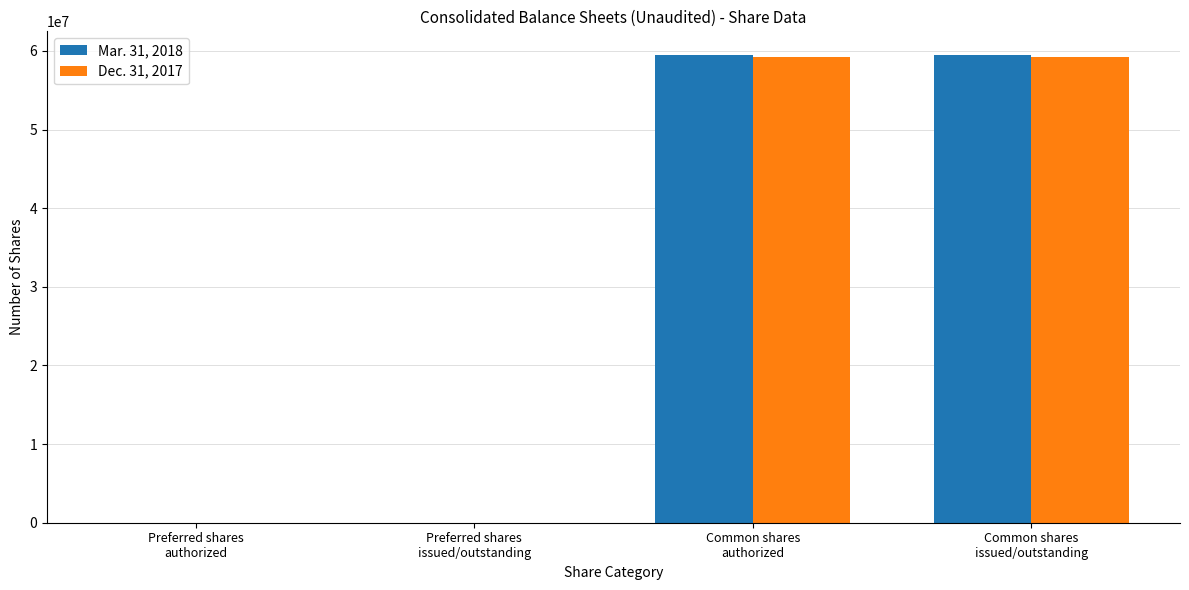

What is the maximum value shown in the chart?

59510101